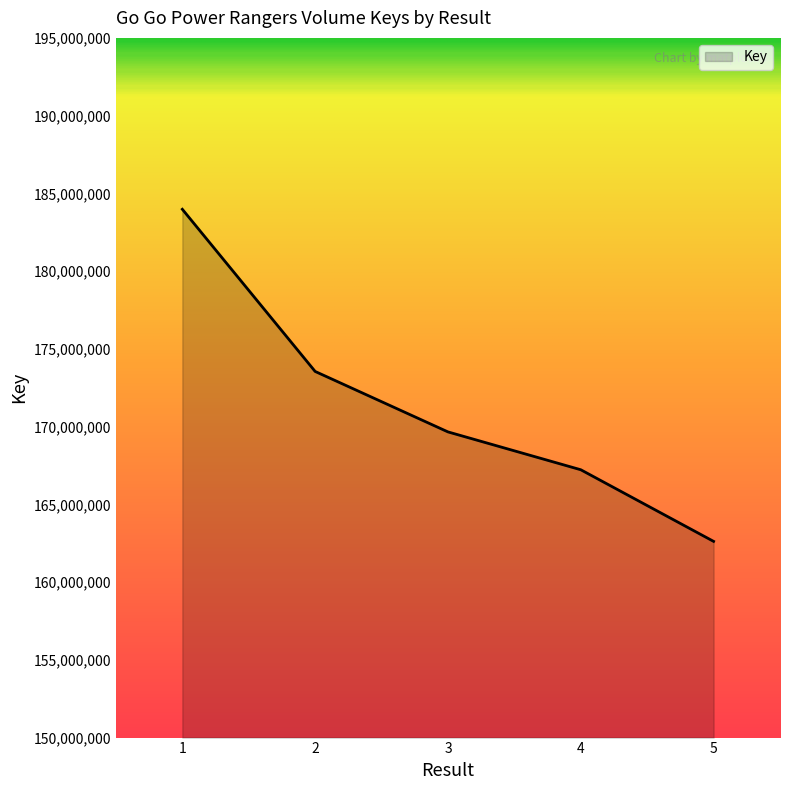

What is the minimum value shown in the chart?

162619105